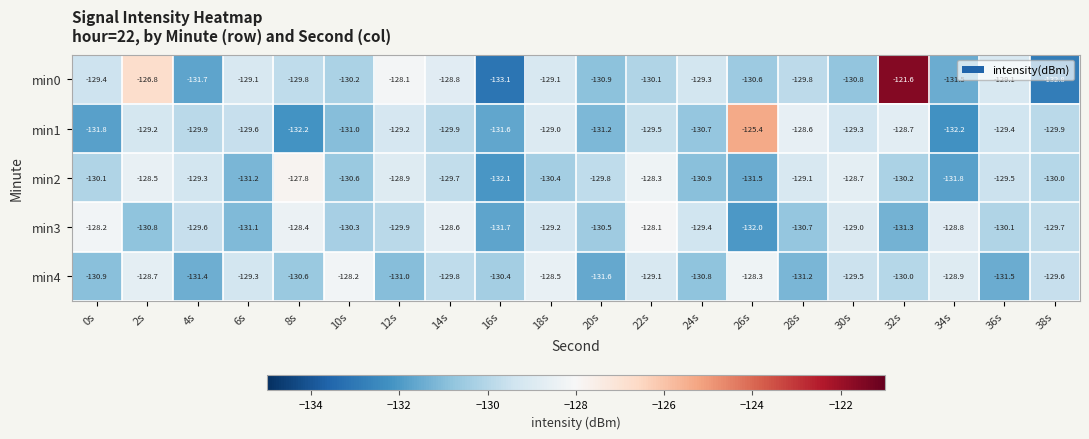

At which category does the chart reach its minimum across all series?

16s